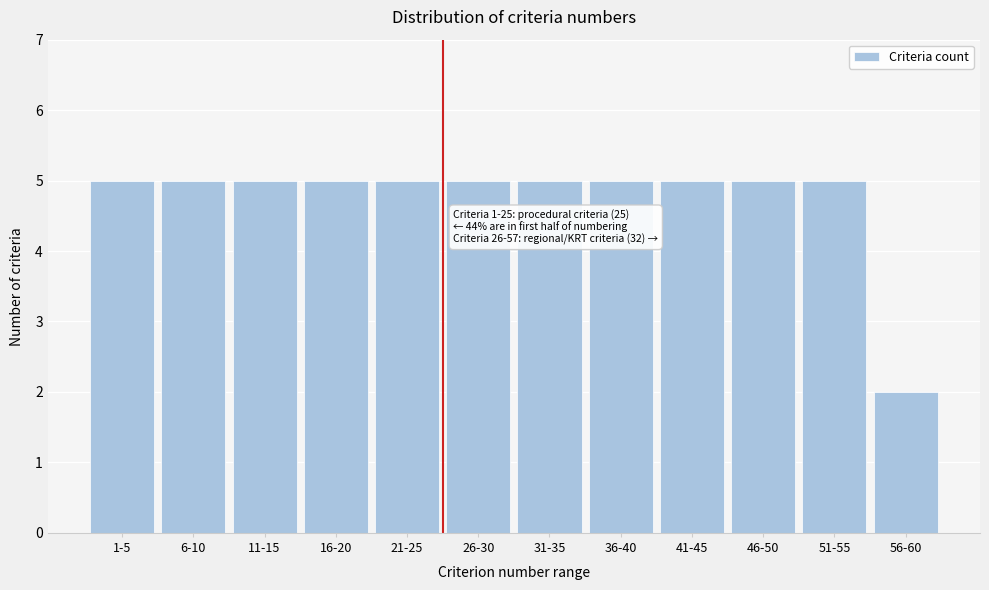

Reading right to left, extract all data points from this chart.

2	5	5	5	5	5	5	5	5	5	5	5